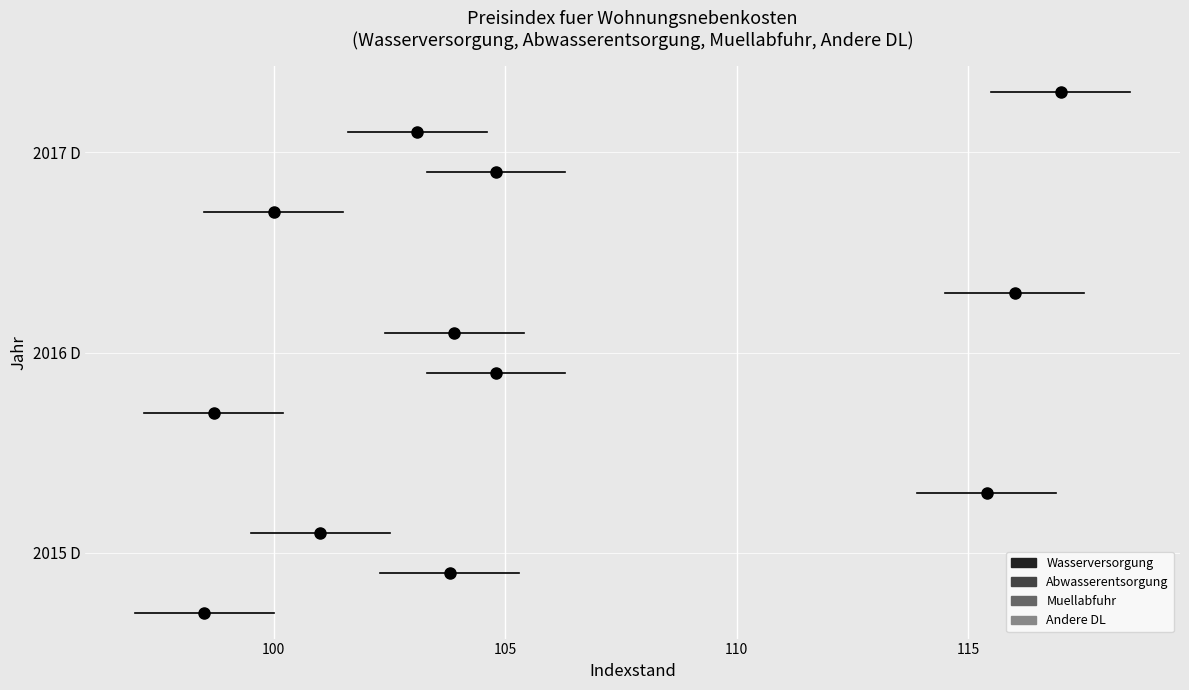

What is the difference between the maximum and minimum values in the Muellabfuhr series?

2.9